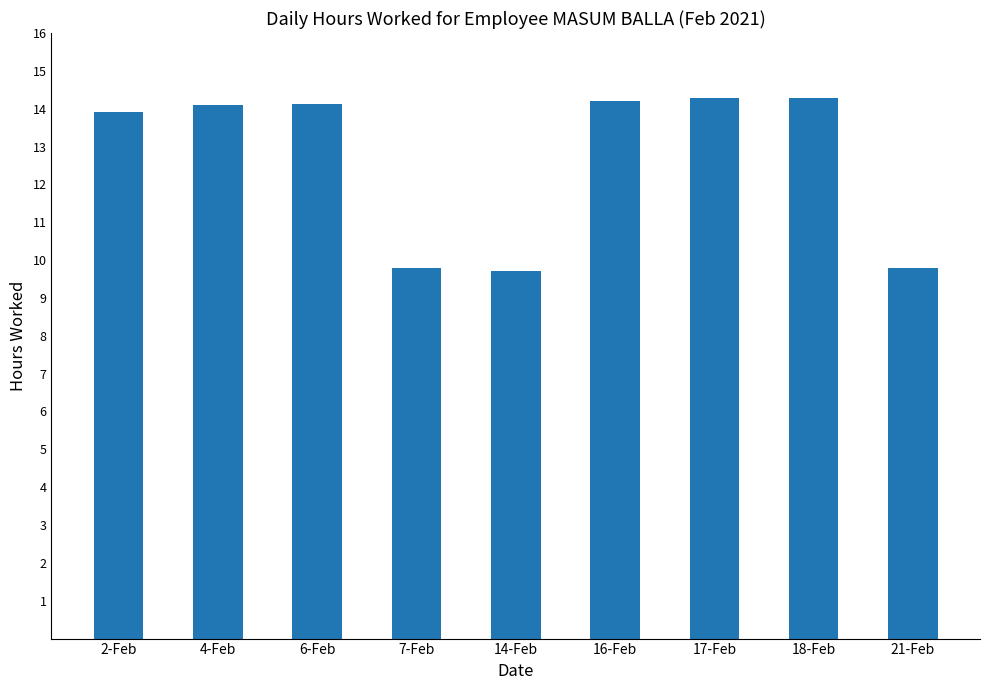

What is the value of the 2nd bar from the left?

14.1